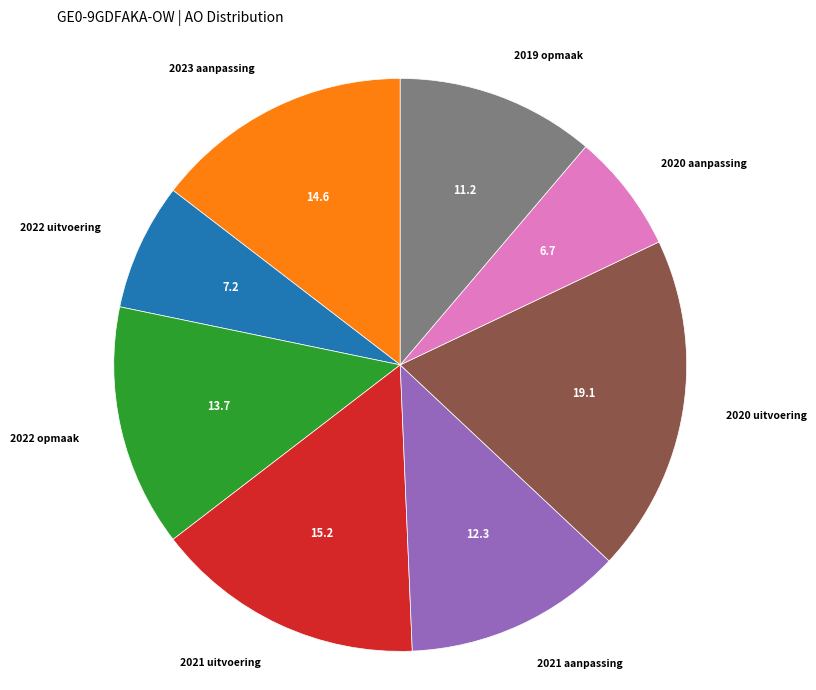

How many slices are in this pie chart?

8